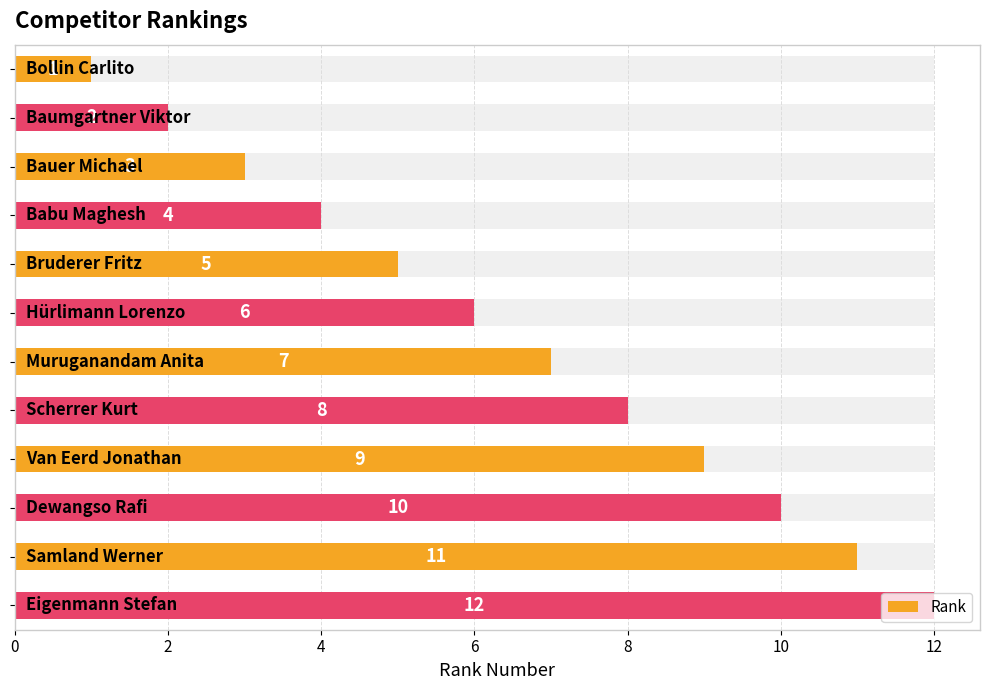

What is the difference between the second highest and minimum values?

10